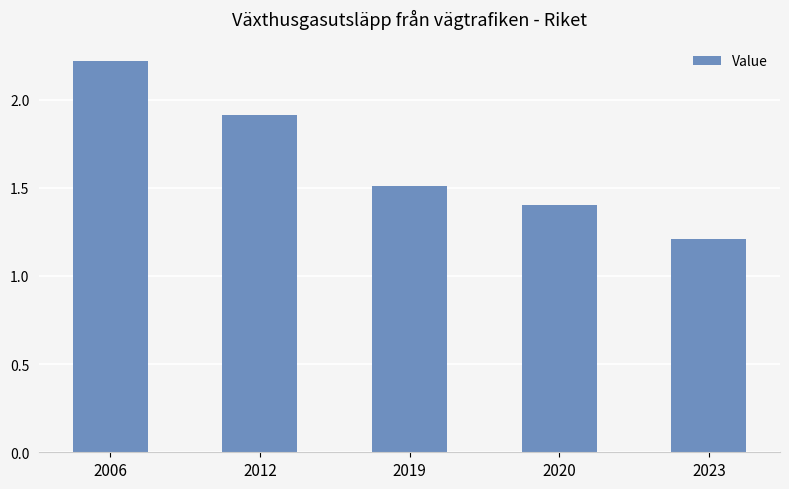

Reading left to right, list all the values displayed in this chart.

2006=2.2	2012=1.9	2019=1.5	2020=1.4	2023=1.2